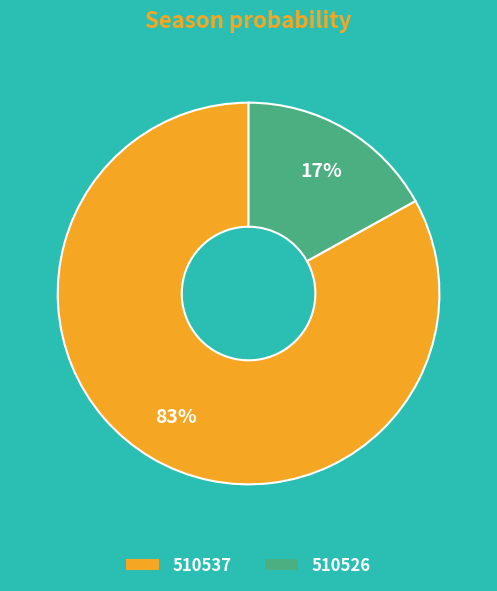

Which slice is the largest?

510537